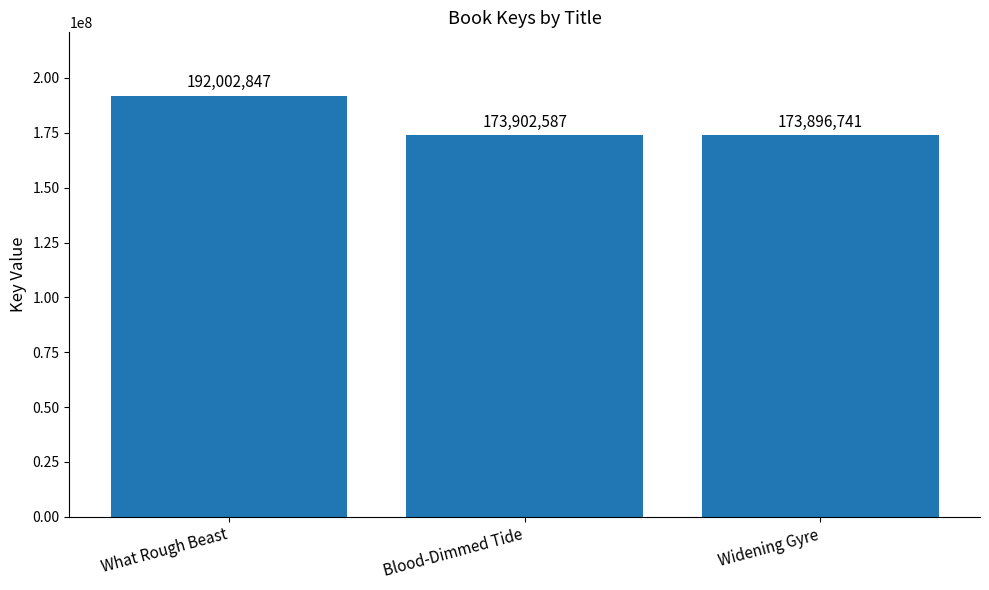

How many distinct data groups are displayed?

1